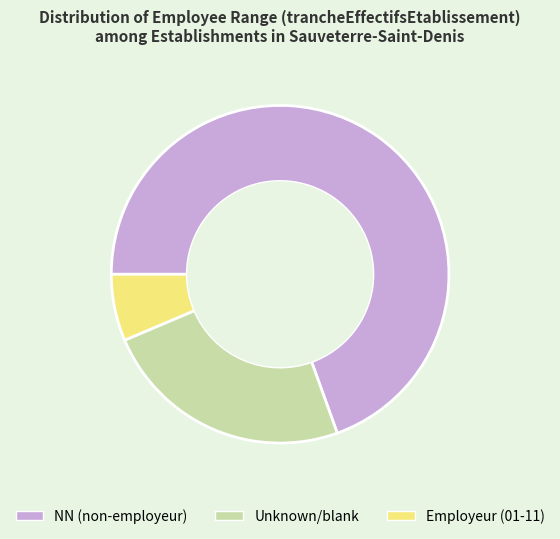

Combined, do Unknown/blank and Employeur (01-11) account for over 50%?

No